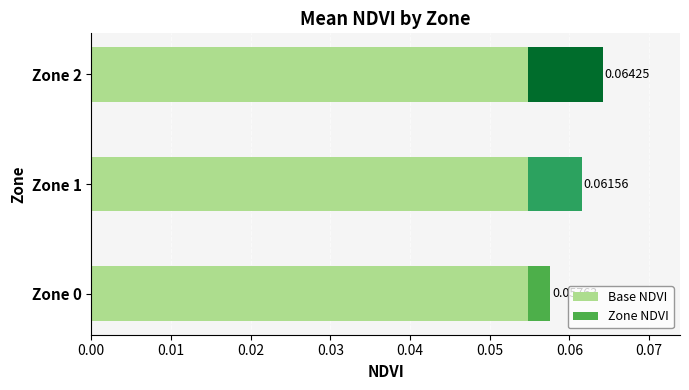

At which category is the sum across all series the highest?

Zone 2